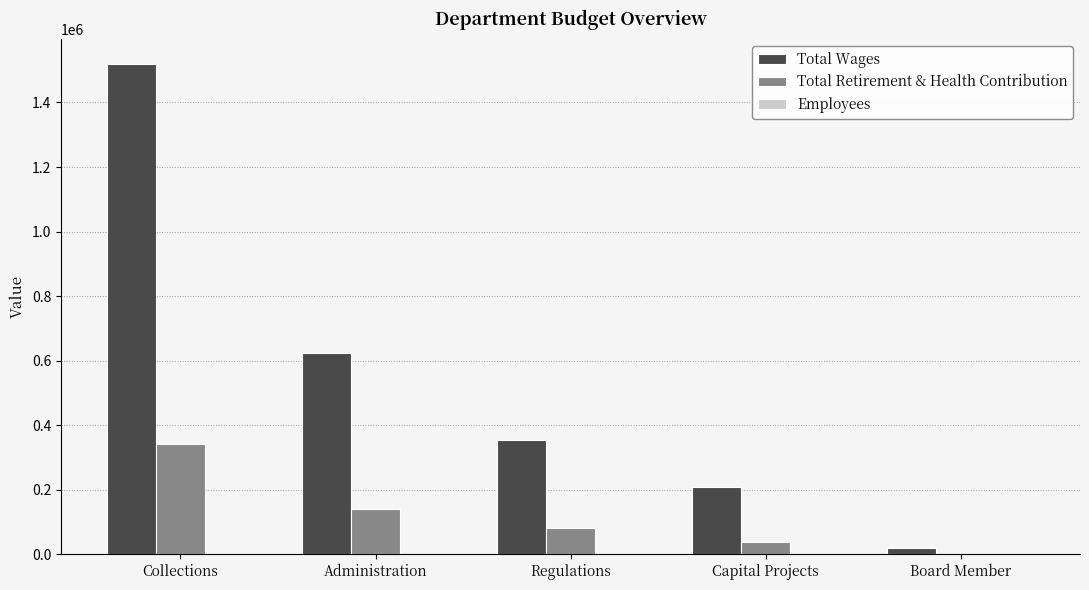

True or false: Total Wages has a value of 354036 at Regulations.

True